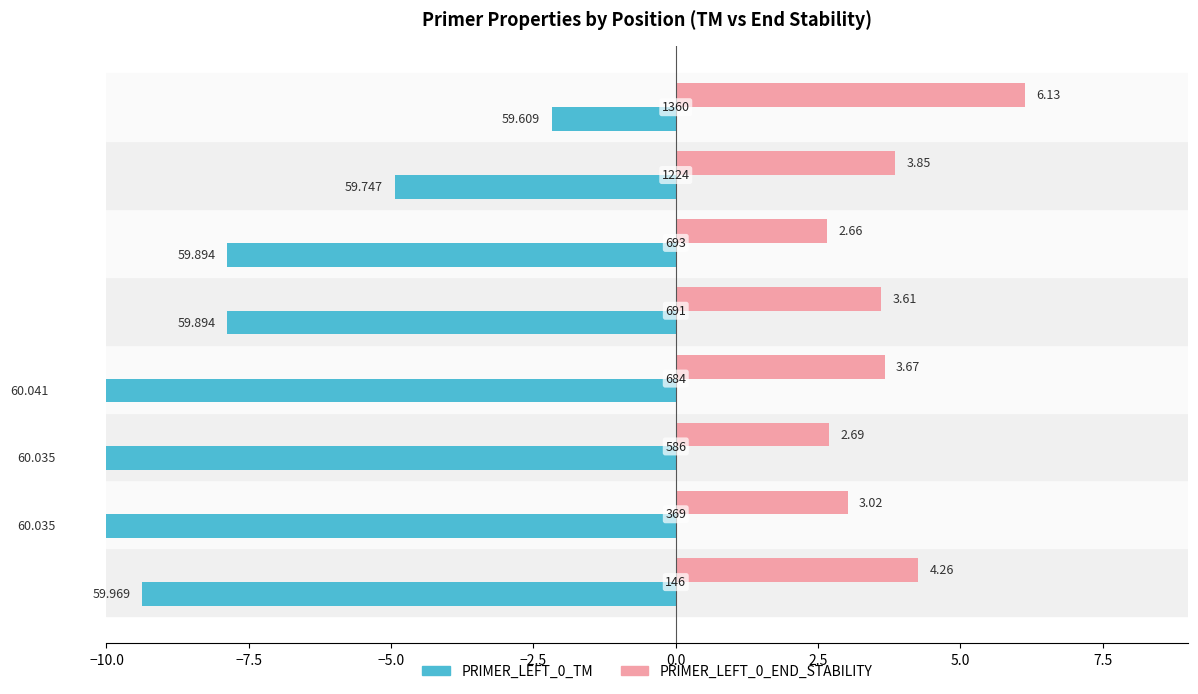

At 2.5, list the series in order from smallest to largest.

PRIMER_LEFT_0_TM, PRIMER_LEFT_0_END_STABILITY